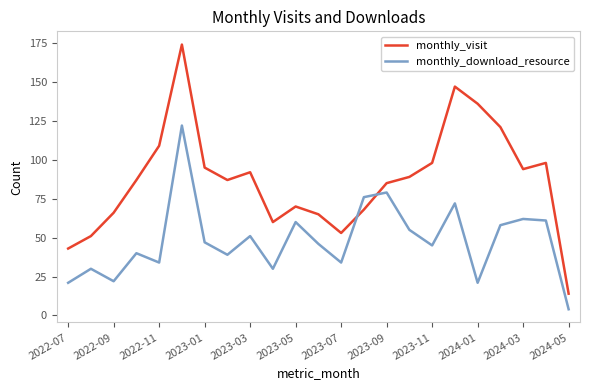

True or false: monthly_visit and monthly_download_resource cross at least once.

True